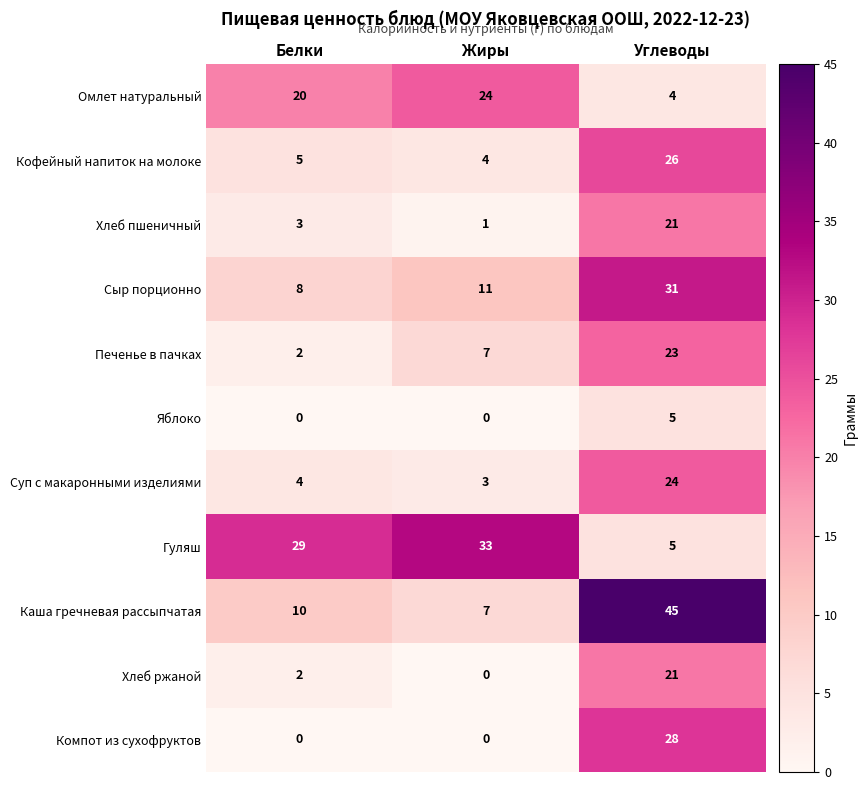

List the labels in order of Печенье в пачках value, largest first.

Углеводы, Жиры, Белки